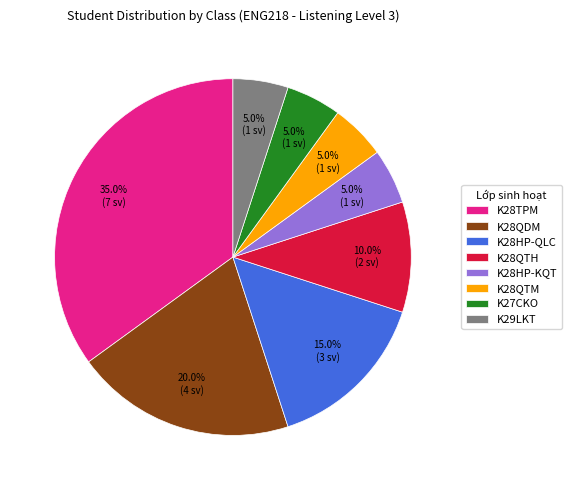

Which has a higher value, K28QTM or K28TPM?

K28TPM